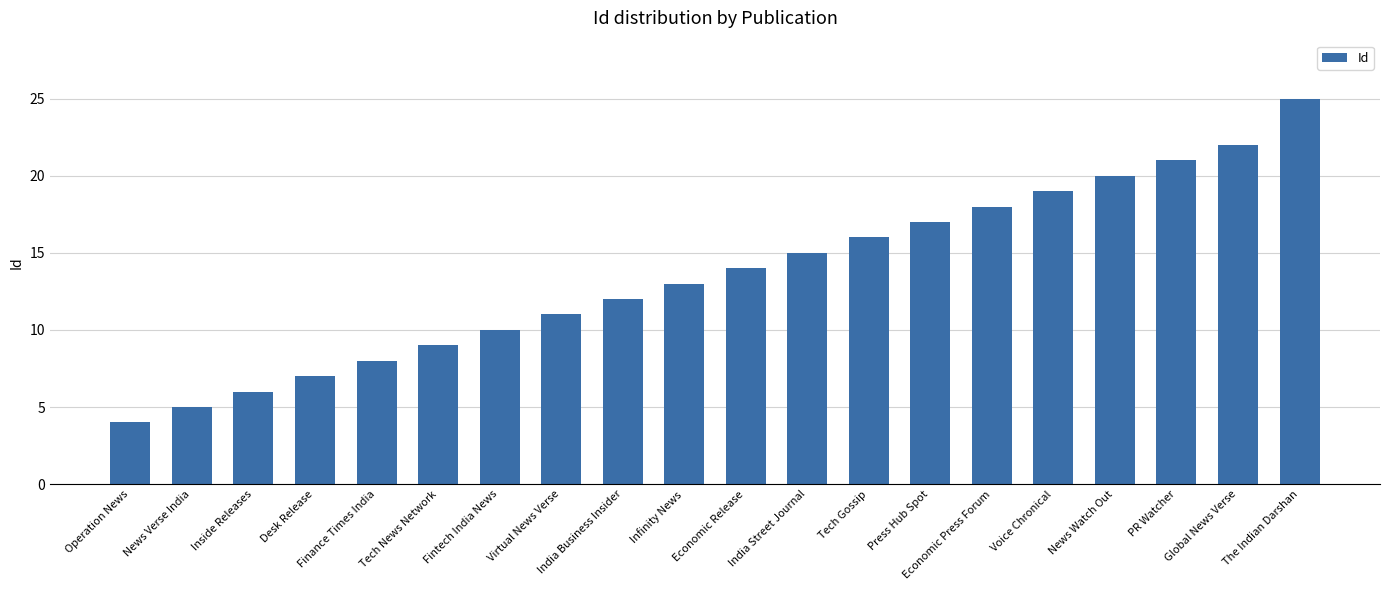

At which label is the value closest to 14?

Economic Release